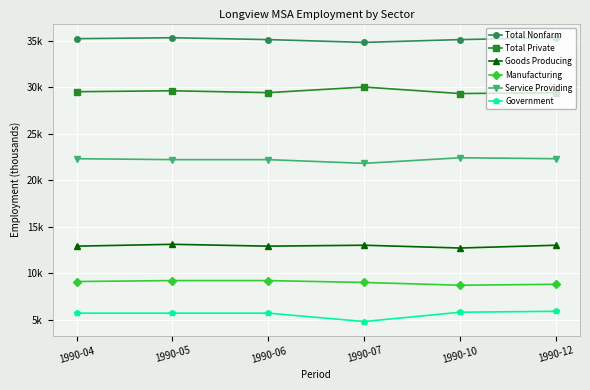

Which series changed the most between 1990-06 and 1990-12?

Manufacturing